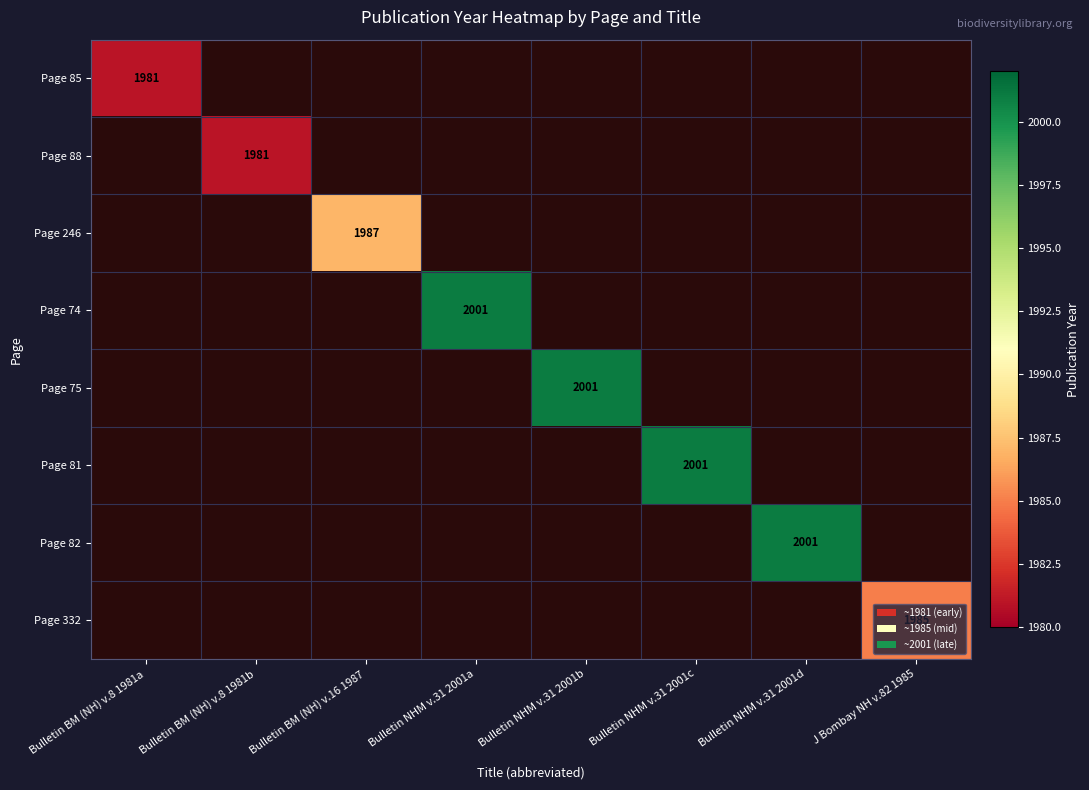

Between Bulletin BM (NH) v.8 1981a and Bulletin BM (NH) v.8 1981b, which is larger?

Bulletin BM (NH) v.8 1981b